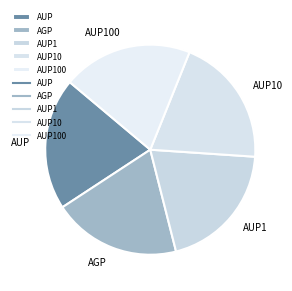

How many segments does this pie chart have?

5